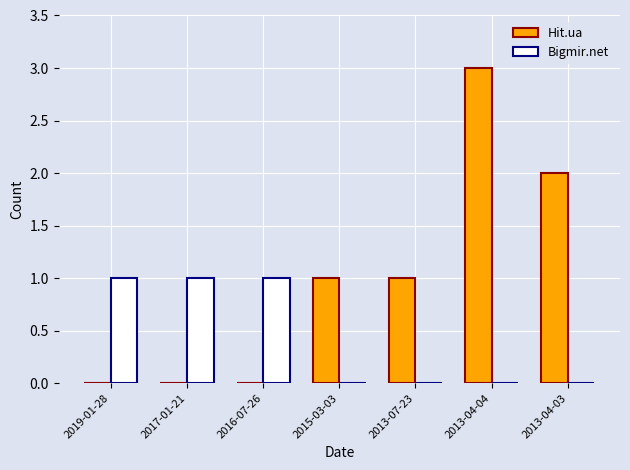

What is the sum of all Hit.ua values?

7